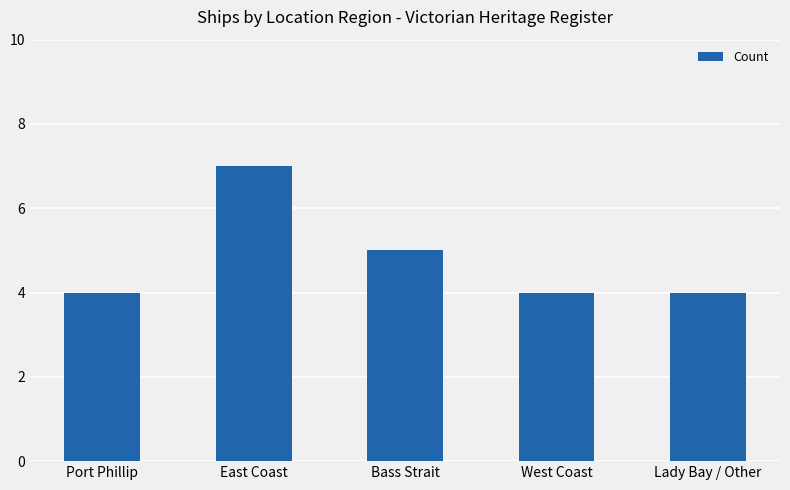

What is the value of the 5th bar from the left?

4